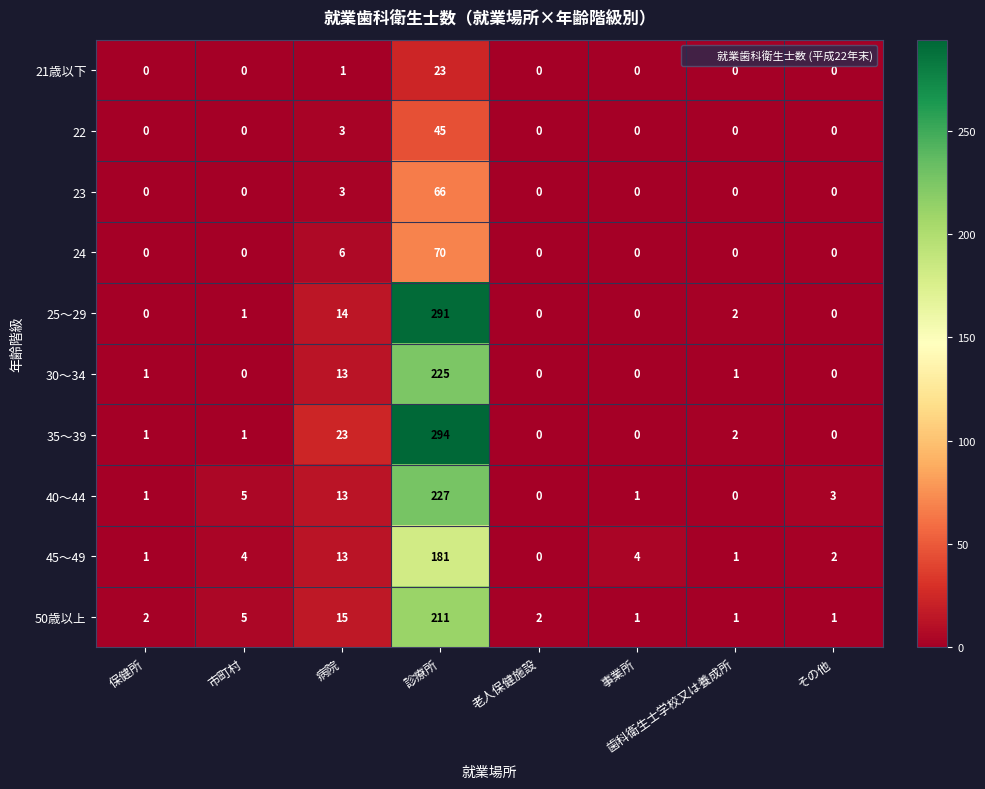

Where is 23 nearest to the value 33?

病院